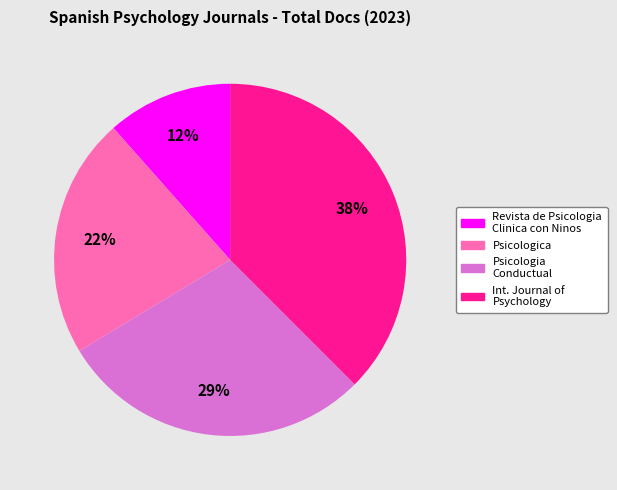

Is there a majority slice in this chart?

No